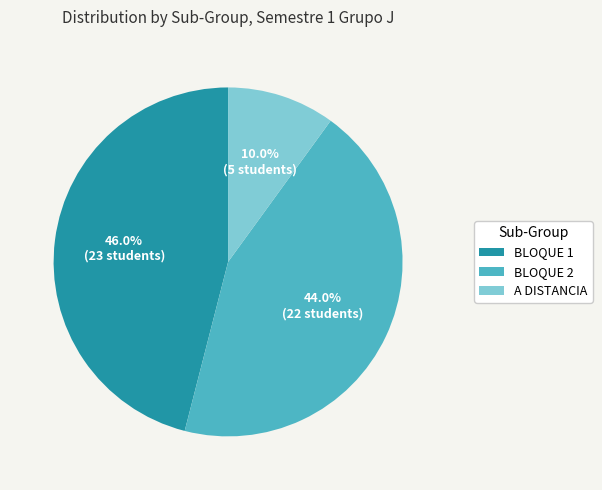

What percentage is the BLOQUE 1 slice, to the nearest percent?

46%